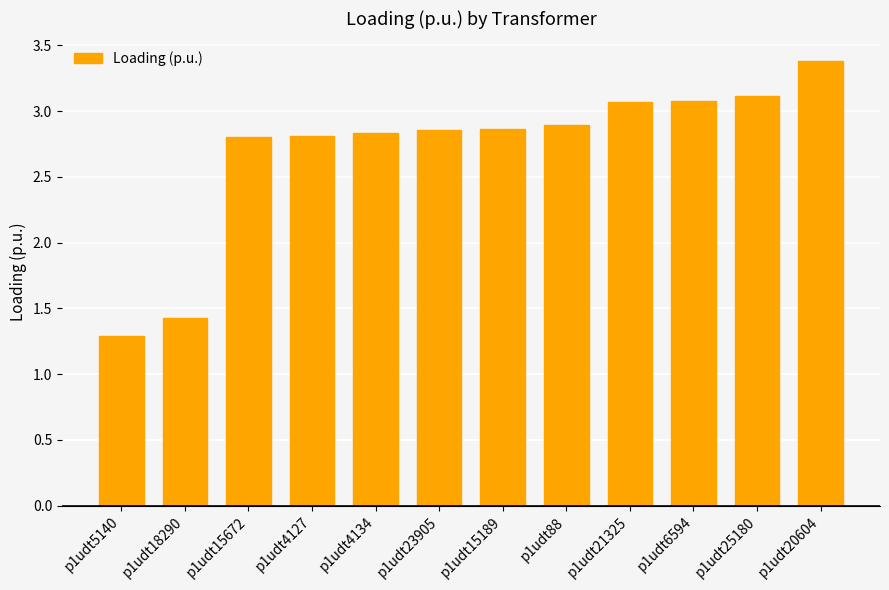

What is the value of the 1st bar from the left?

1.3